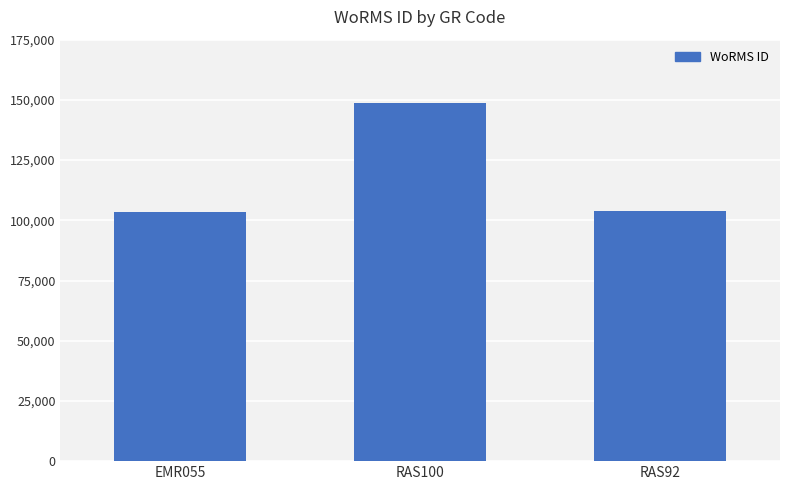

Is it true that the value at EMR055 is 149297?

False